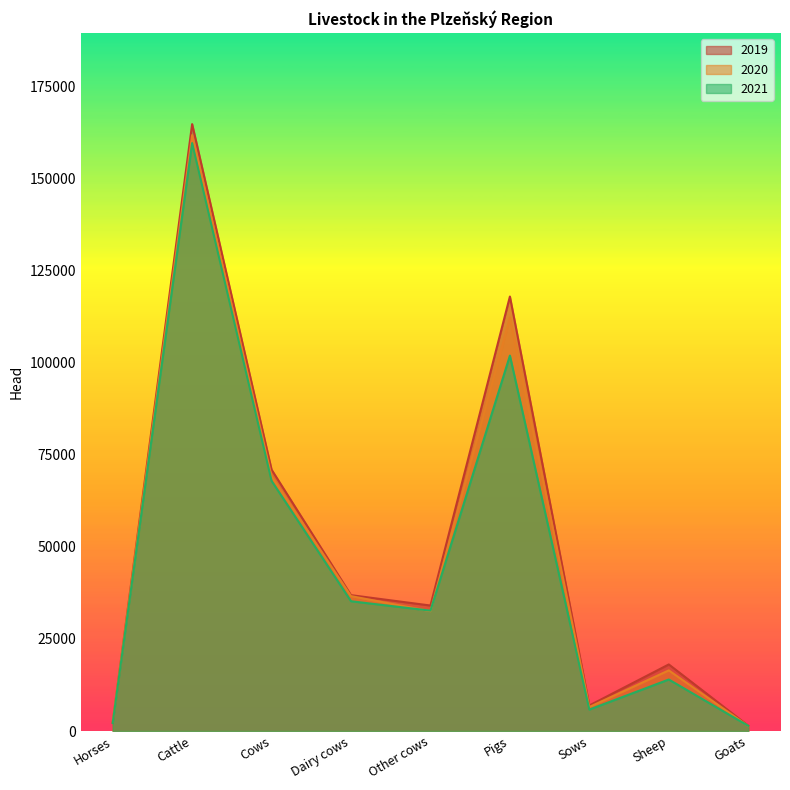

True or false: 2020 and 2019 cross at least once.

True